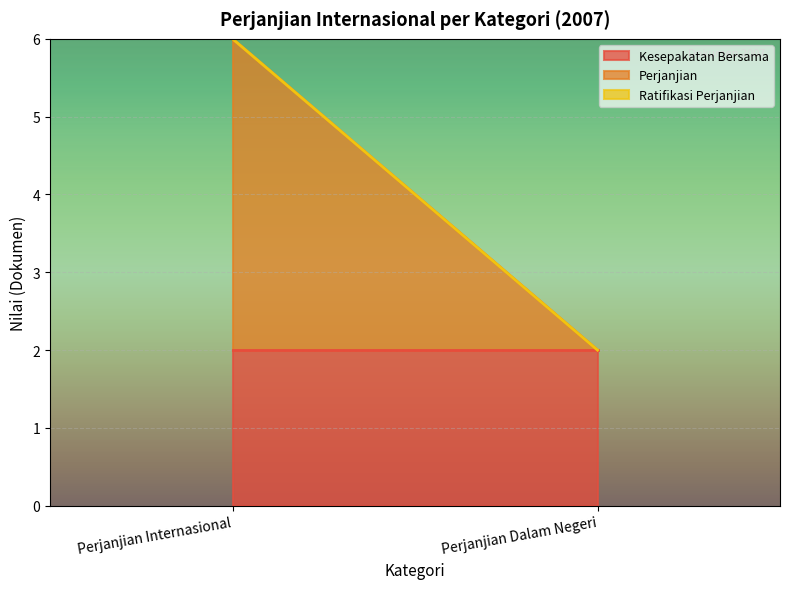

Is the value of Ratifikasi Perjanjian at Perjanjian Internasional greater than the value of Perjanjian at Perjanjian Dalam Negeri?

No